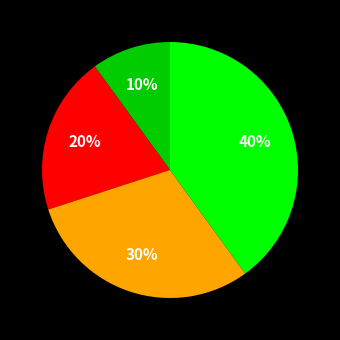

How many slices are in this pie chart?

4